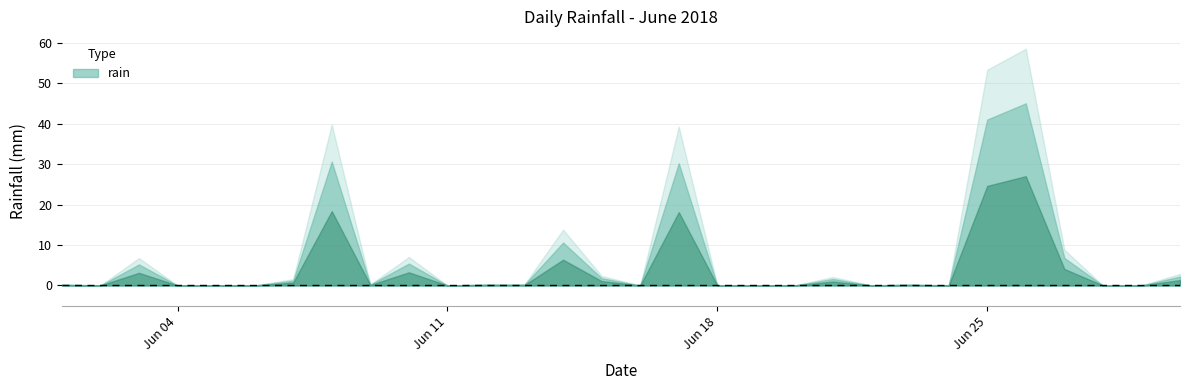

Reading right to left, extract all data points from this chart.

2018-06-30=2.2	2018-06-29=0.0	2018-06-28=0.0	2018-06-27=6.8	2018-06-26=45.0	2018-06-25=41.0	2018-06-24=0.0	2018-06-23=0.2	2018-06-22=0.0	2018-06-21=1.6	2018-06-20=0.0	2018-06-19=0.0	2018-06-18=0.0	2018-06-17=30.2	2018-06-16=0.0	2018-06-15=1.8	2018-06-14=10.6	2018-06-13=0.2	2018-06-12=0.2	2018-06-11=0.0	2018-06-10=5.4	2018-06-09=0.2	2018-06-08=30.6	2018-06-07=1.2	2018-06-06=0.0	2018-06-05=0.0	2018-06-04=0.0	2018-06-03=5.2	2018-06-02=0.0	2018-06-01=0.2